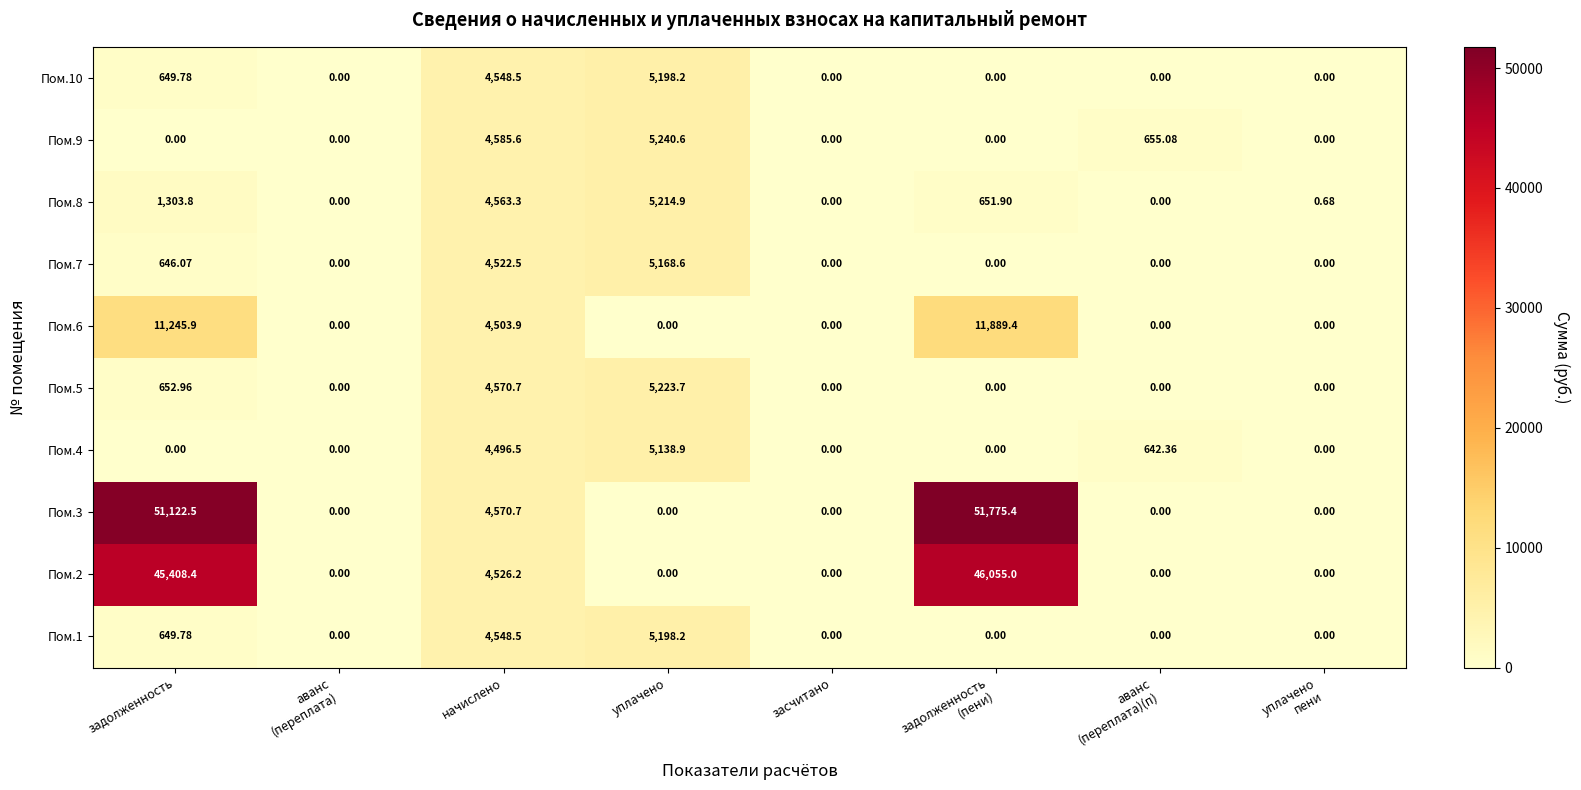

At which category is the sum across all series the highest?

задолженность